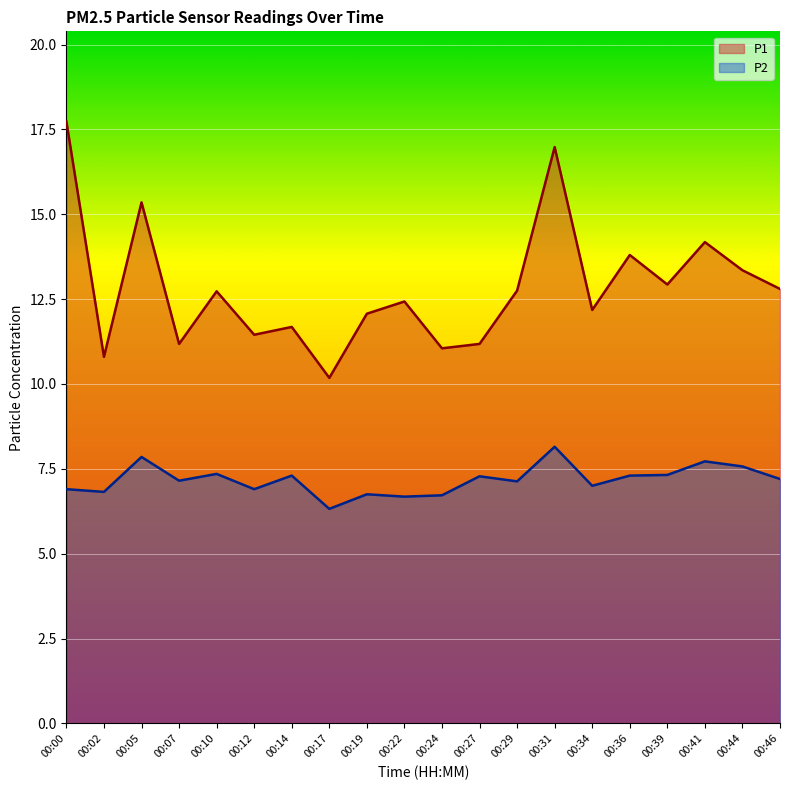

What is the difference between the P1 values at 00:39 and 00:00?

4.8